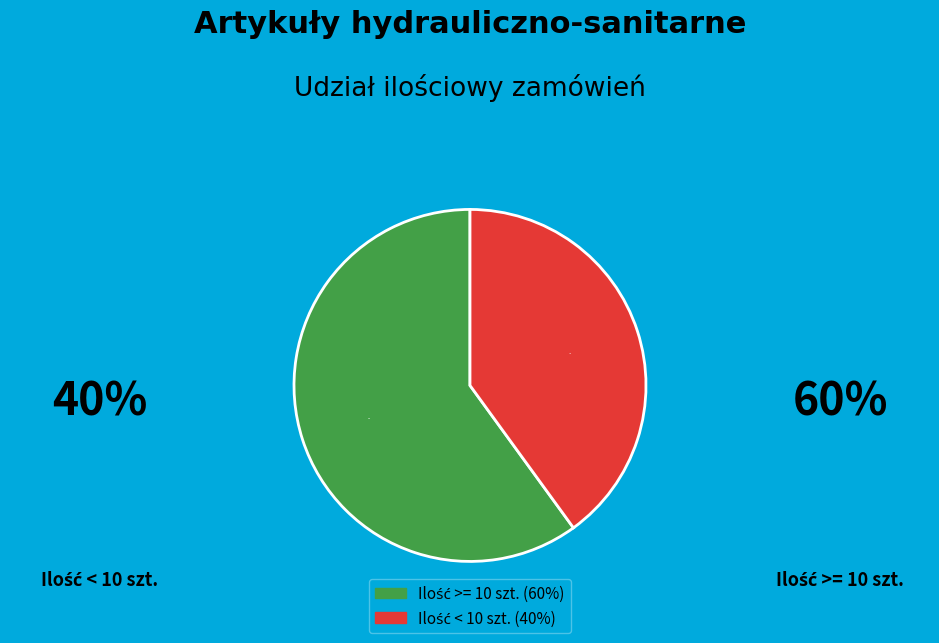

To the nearest percent, what is the average slice percentage?

50%